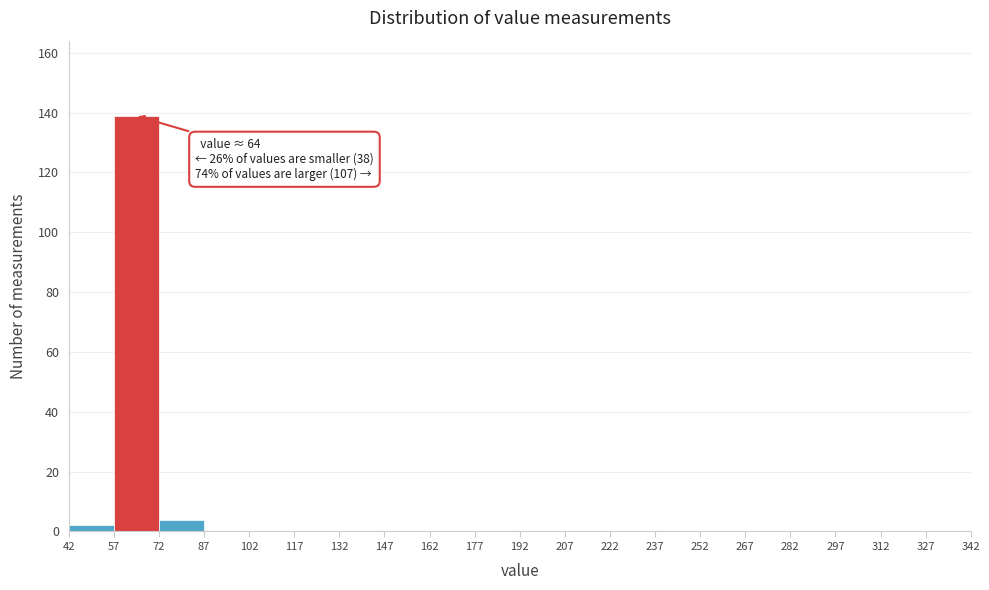

Over which range of the x-axis is the bar tallest?

57 to 72